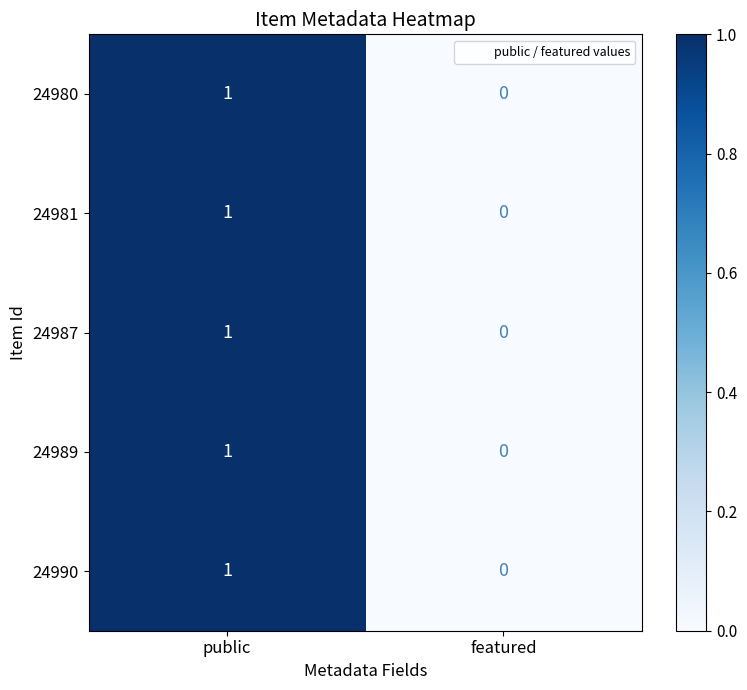

Rank the categories by 24987 value from lowest to highest.

featured, public